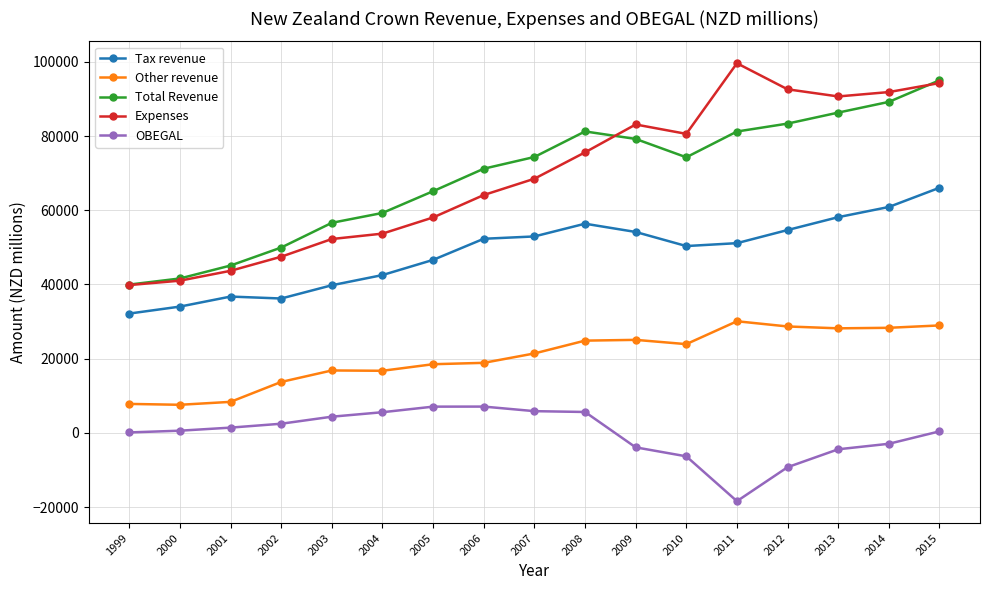

How many lines are shown in the chart?

5